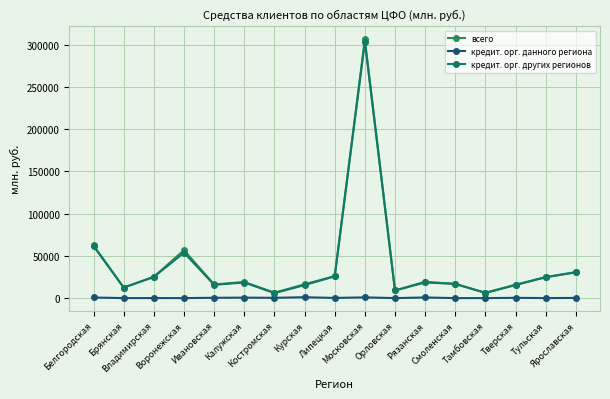

What is the greatest value displayed?

306043